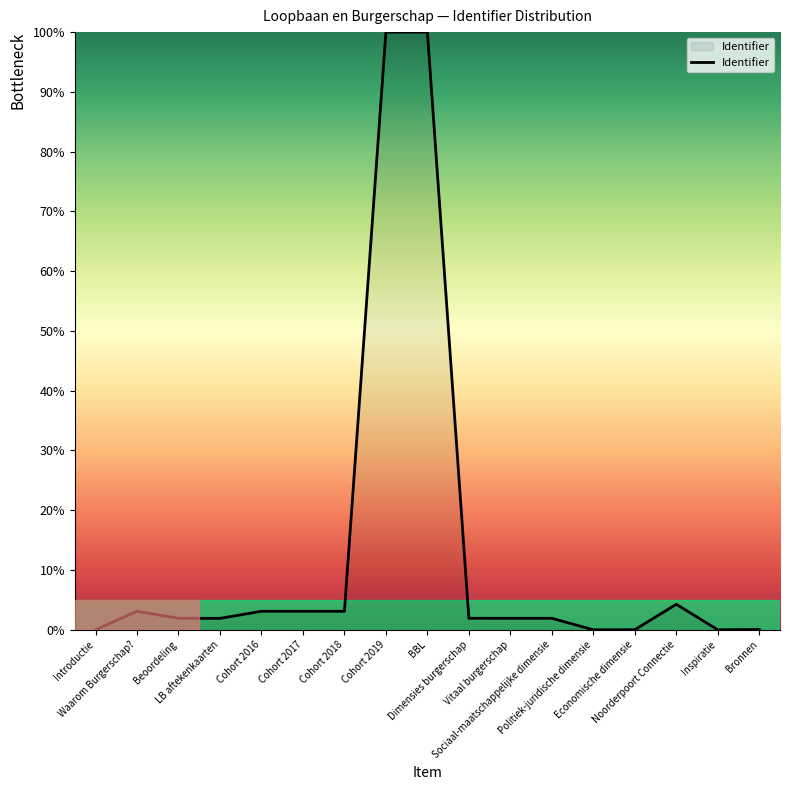

What is the greatest value displayed?

100.0